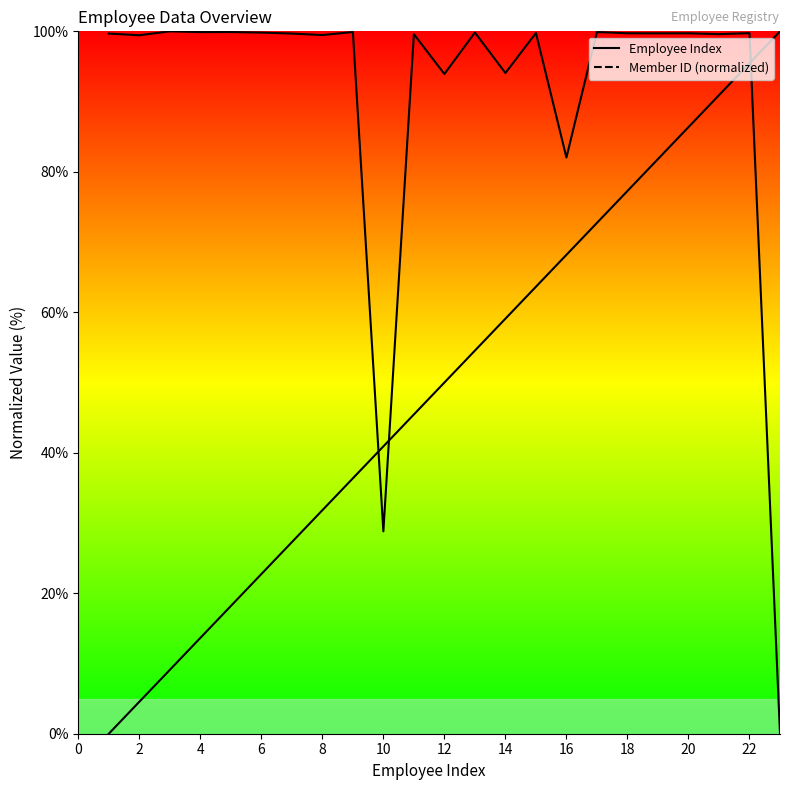

Reading right to left, extract all data points from this chart.

Employee Index: 100.0	95.5	90.9	86.4	81.8	77.3	72.7	68.2	63.6	59.1	54.5	50.0	45.5	40.9	36.4	31.8	27.3	22.7	18.2	13.6	9.1	4.5	0.0
Member ID (normalized): 0.0	99.7	99.6	99.7	99.7	99.7	99.9	82.0	99.8	94.1	99.8	93.9	99.6	28.8	99.9	99.5	99.7	99.8	99.9	99.9	100.0	99.4	99.7